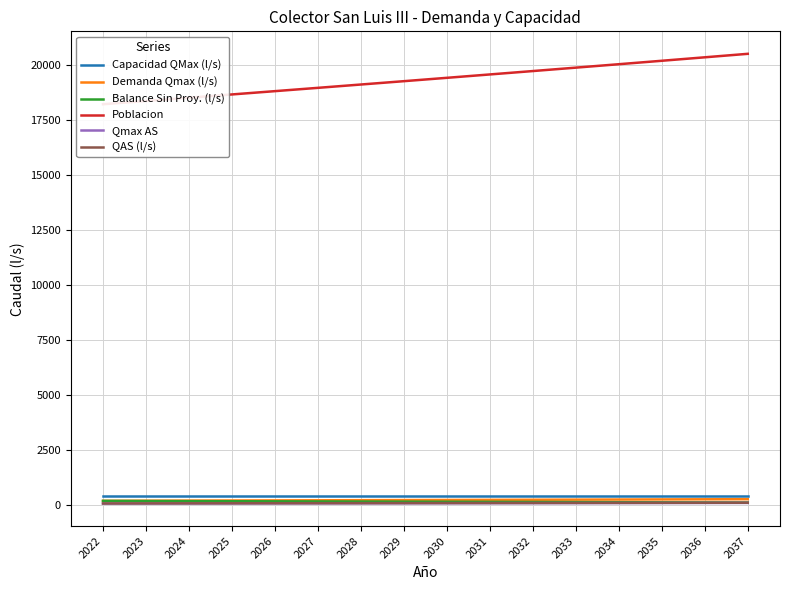

Reading right to left, list all the values displayed in this chart.

Capacidad QMax (l/s): 411.9	411.9	411.9	411.9	411.9	411.9	411.9	411.9	411.9	411.9	411.9	411.9	411.9	411.9	411.9	411.9
Demanda Qmax (l/s): 281.9	276.8	271.6	266.5	261.5	256.5	251.5	246.6	241.7	236.8	232.0	227.3	222.5	217.9	213.2	206.9
Balance Sin Proy. (l/s): 130.0	135.2	140.3	145.4	150.4	155.4	160.4	165.4	170.3	175.1	179.9	184.7	189.4	194.1	198.7	205.0
Poblacion: 20520.5	20362.2	20204.8	20048.1	19892.5	19737.4	19583.3	19430.0	19277.5	19125.8	18974.7	18824.4	18674.7	18525.9	18377.6	18230.0
Qmax AS: 112.7	110.7	108.7	106.7	104.7	102.7	100.7	98.7	96.8	94.9	92.9	91.1	89.2	87.3	85.4	82.9
QAS (l/s): 121.3	119.1	116.9	114.7	112.5	110.4	108.3	106.1	104.0	102.0	99.9	97.8	95.8	93.8	91.8	89.1